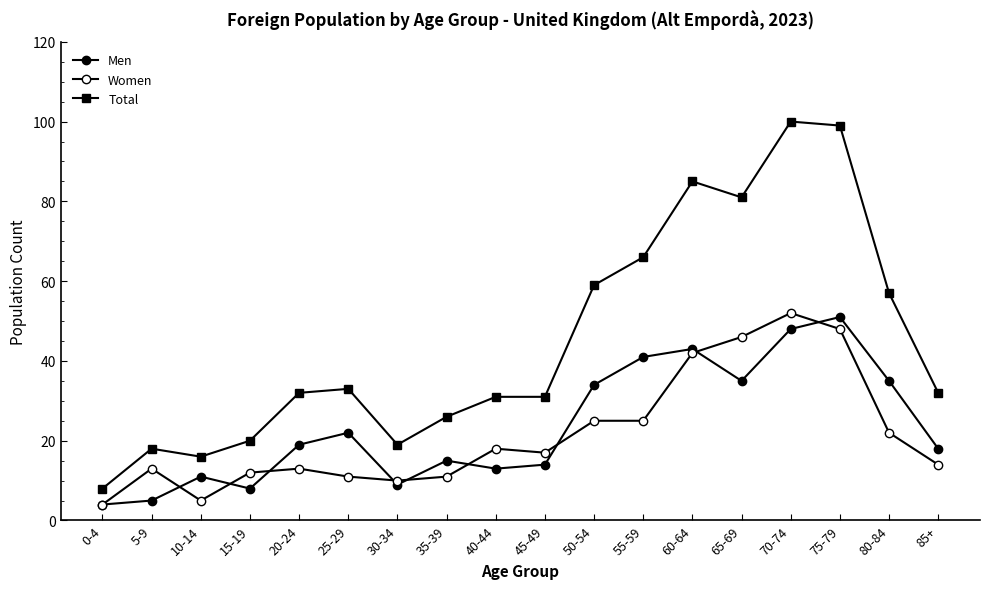

What is the difference between the Men values at 40-44 and 10-14?

2